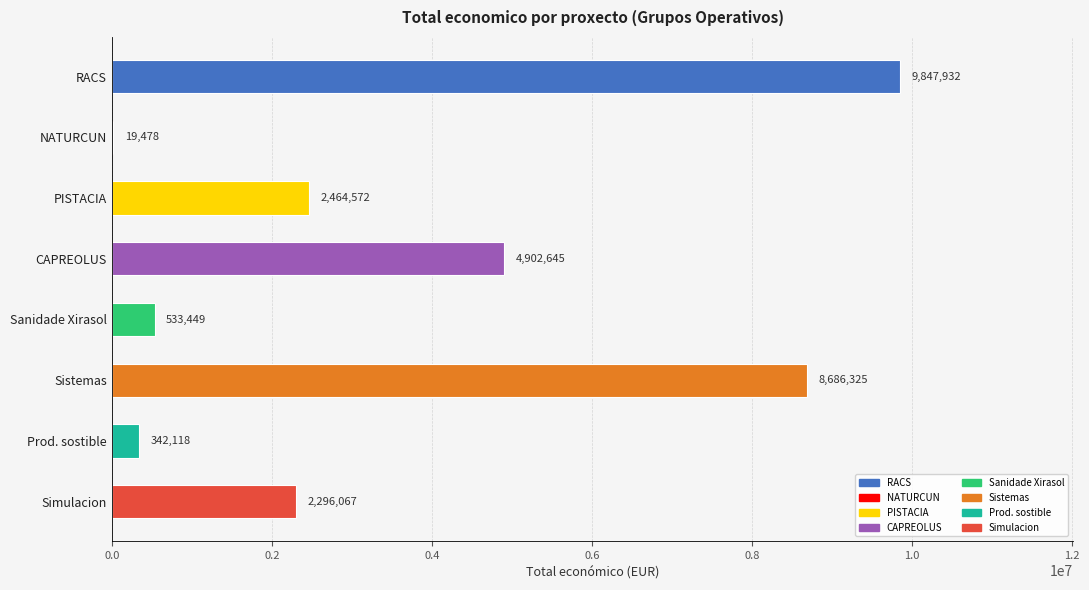

Reading top to bottom, extract all data points from this chart.

RACS=9847932	NATURCUN=19478	PISTACIA=2464572	CAPREOLUS=4902645	Sanidade Xirasol=533449	Sistemas=8686325	Prod. sostible=342118	Simulacion=2296067